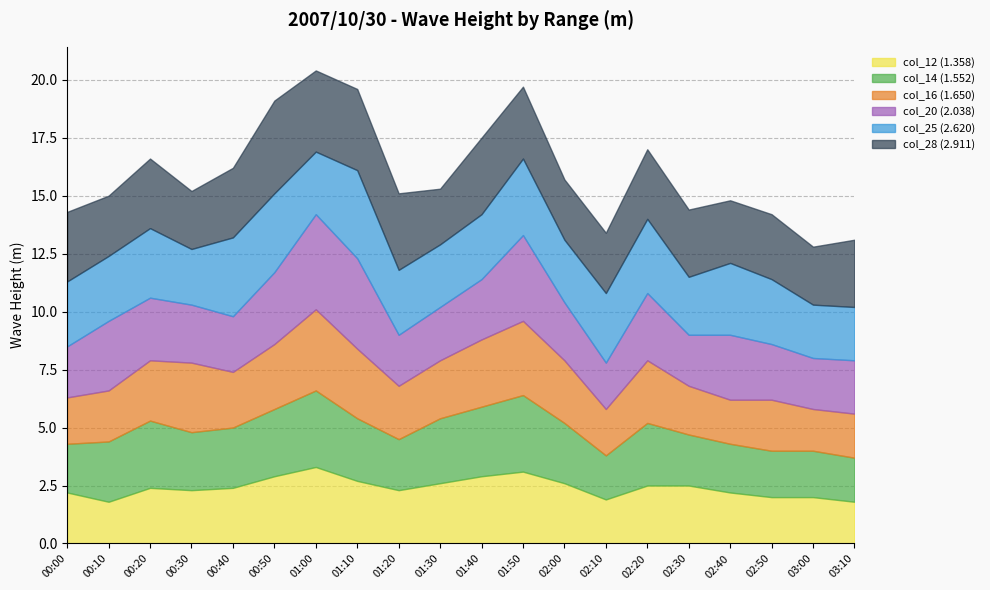

Count the number of data series in this chart.

6